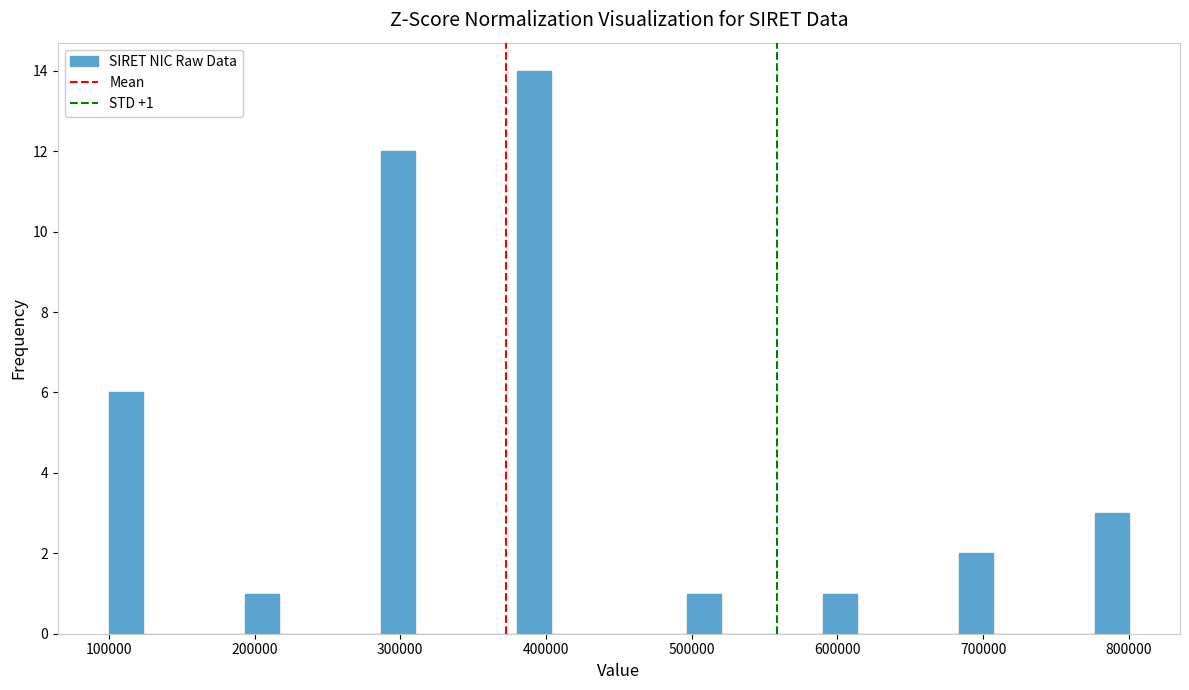

Around what value on the x-axis is the tallest bar? Give the approximate position of its centre, as read against the axis.

390000